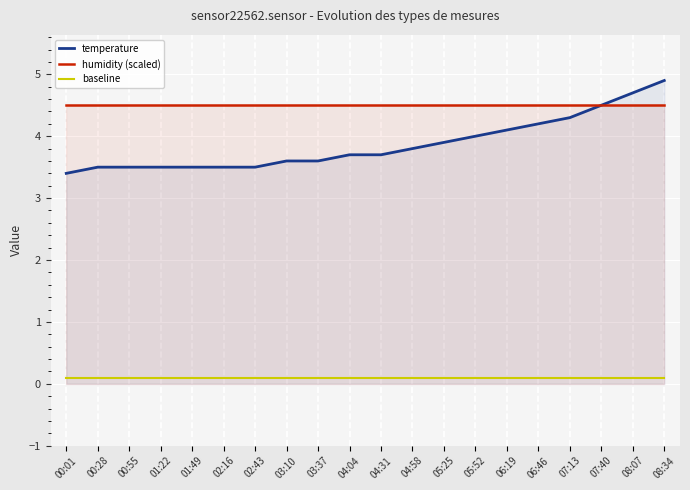

At which label does temperature reach its peak?

08:34